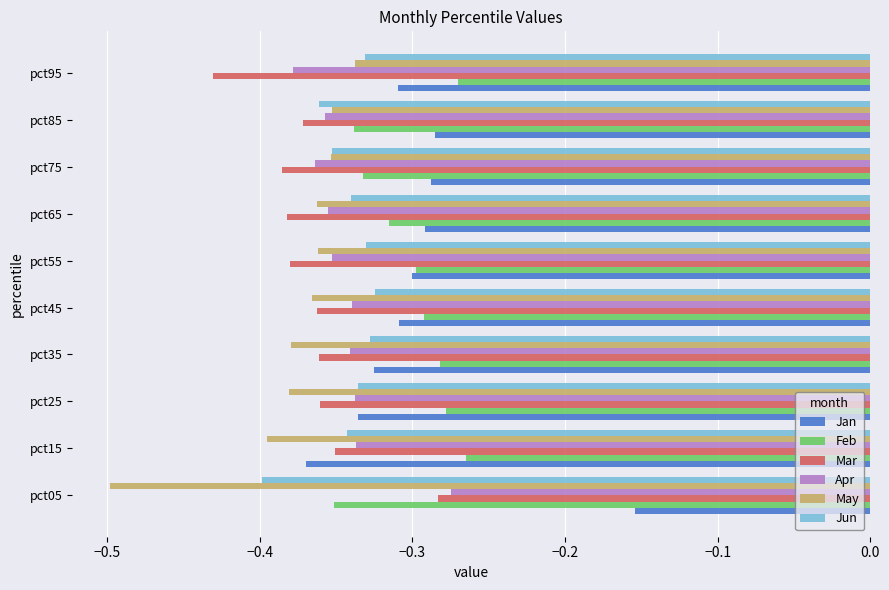

At which category is the sum across all series the highest?

pct05